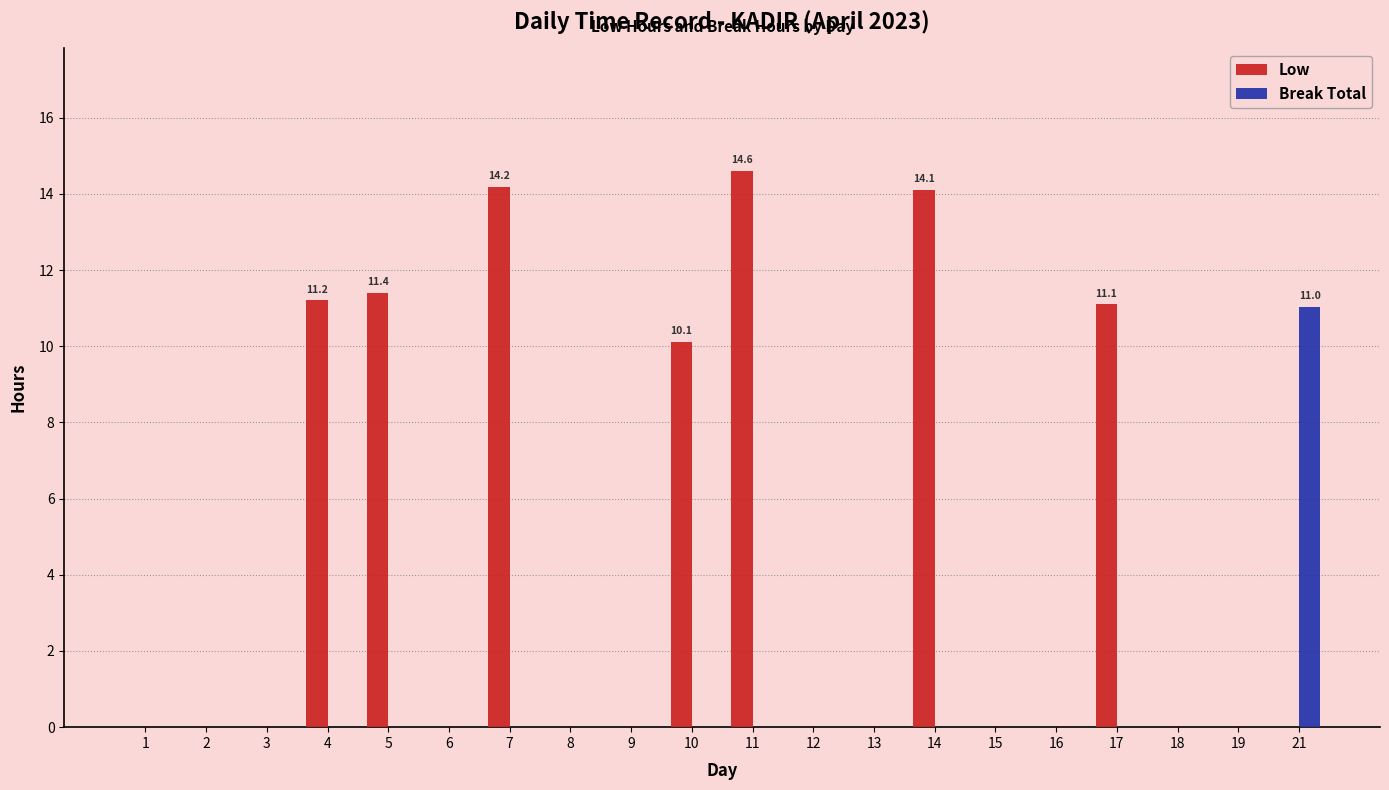

Which series has the largest range (max minus min)?

Low